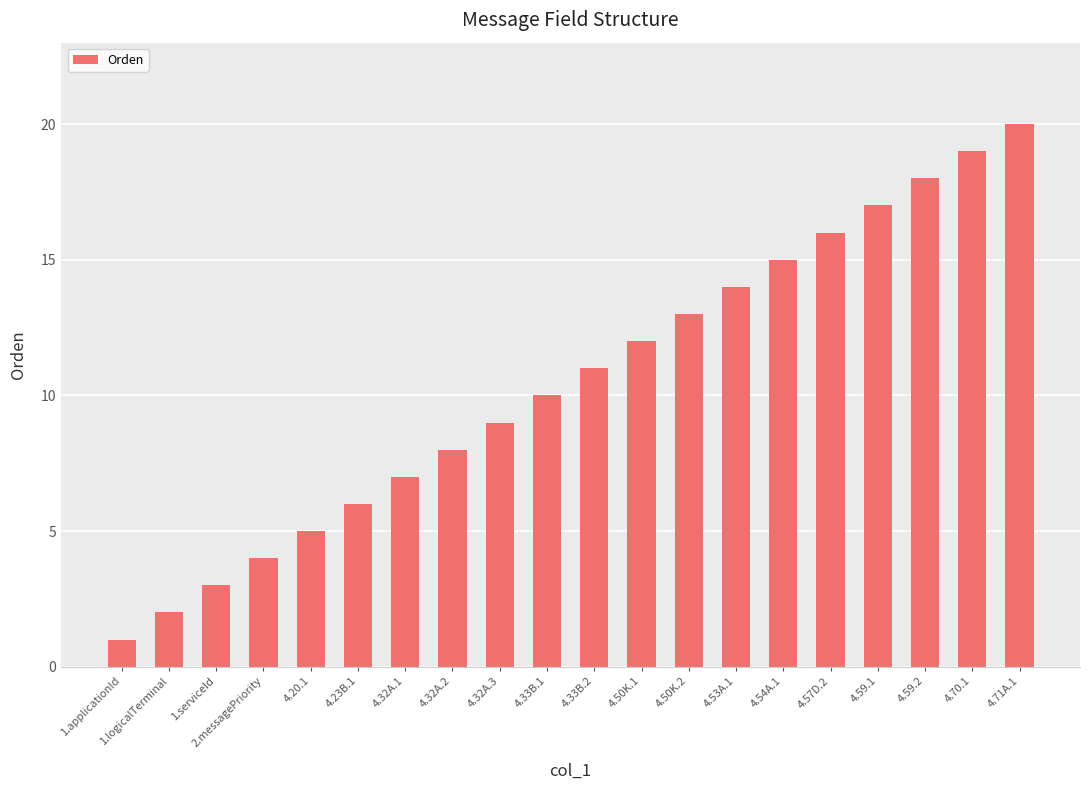

True or false: the data shows 13 at 4.50K.2.

True